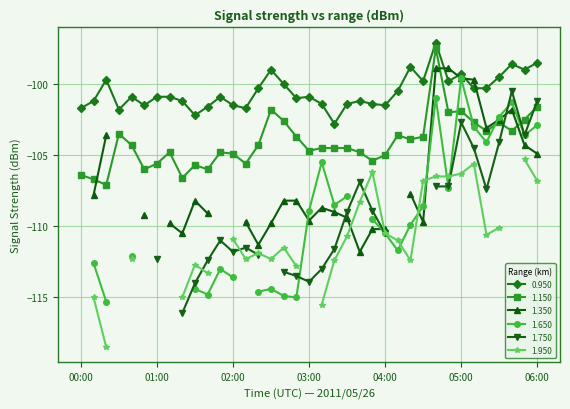

What are all the series names shown in the legend?

1.750, 1.650, 1.150, 0.950, 1.350, 1.950